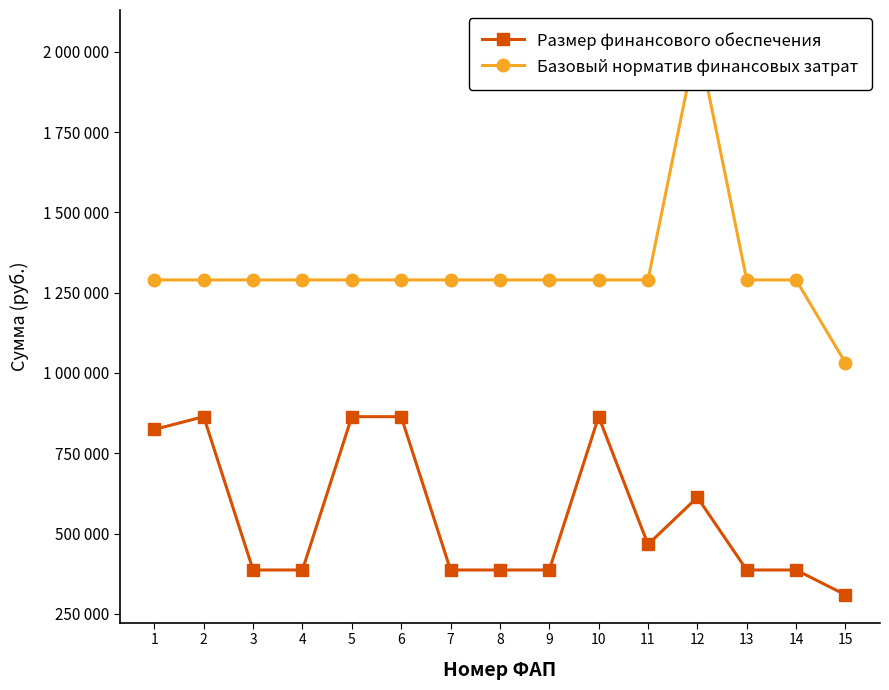

Which has a higher value, 12 or 10?

10